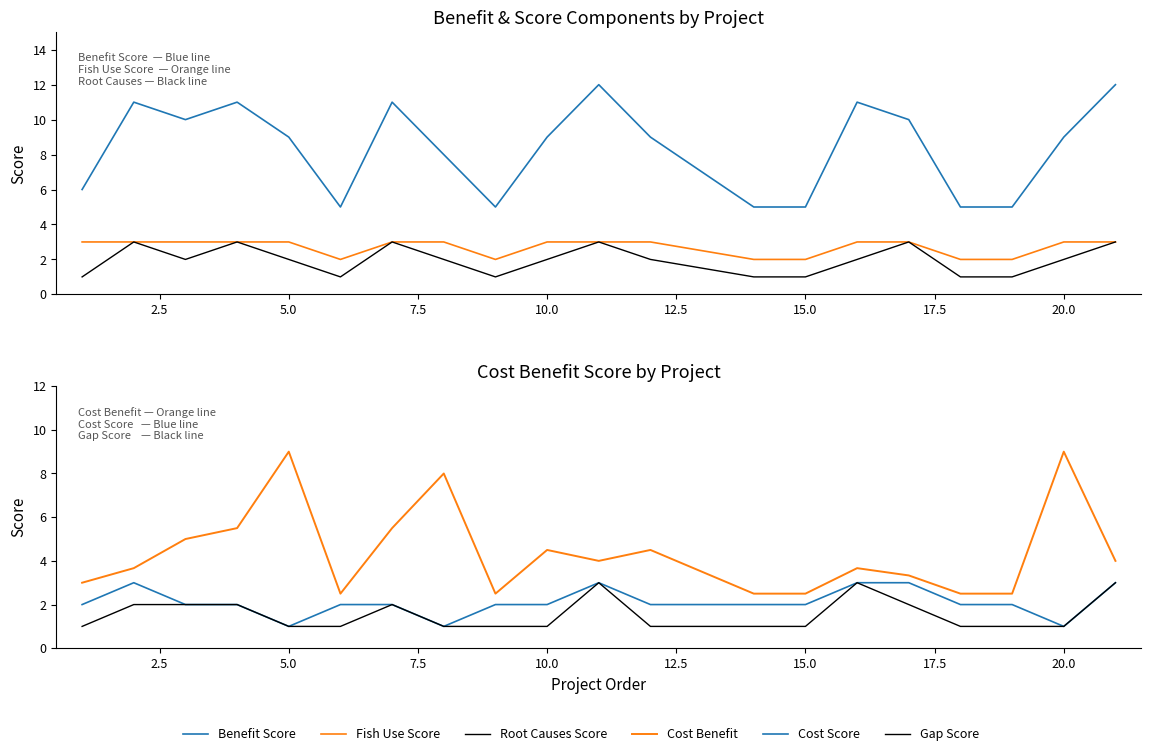

Is this an area chart (filled region under the line)?

No